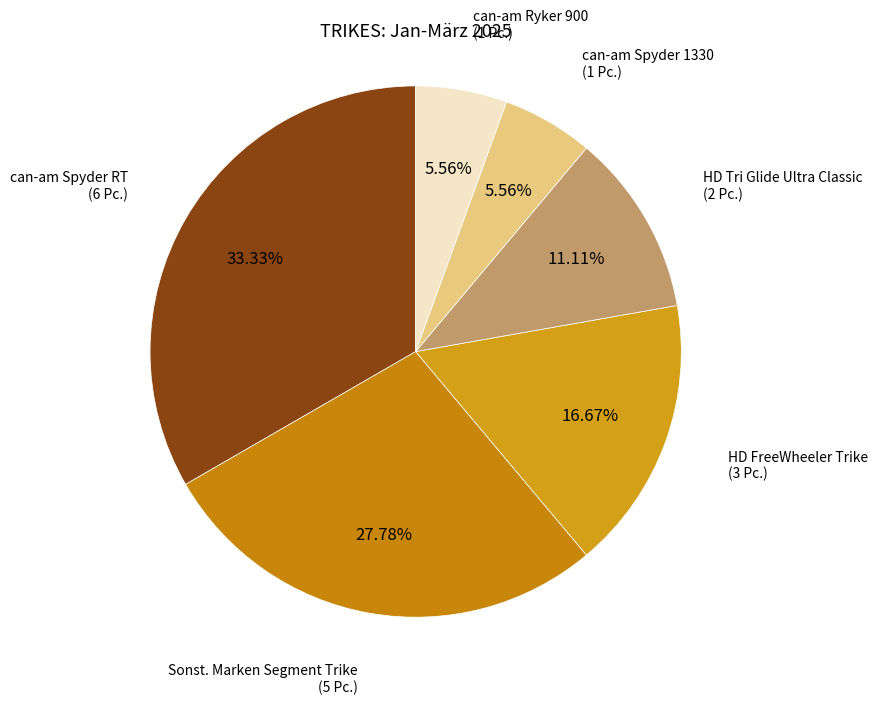

How many slices are in this pie chart?

6